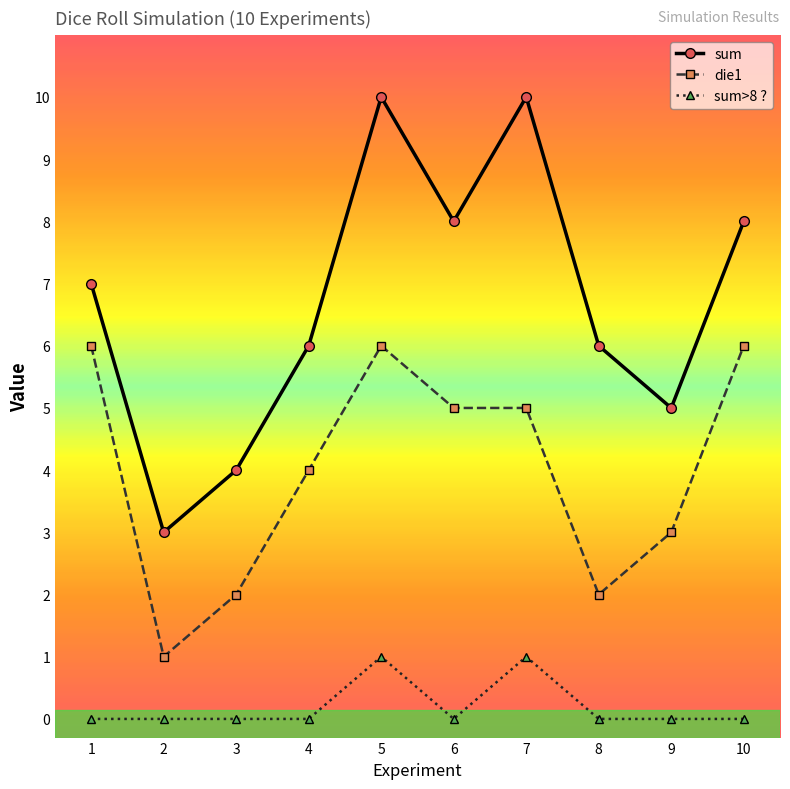

The value of die1 at 9 is 1. True or false?

False